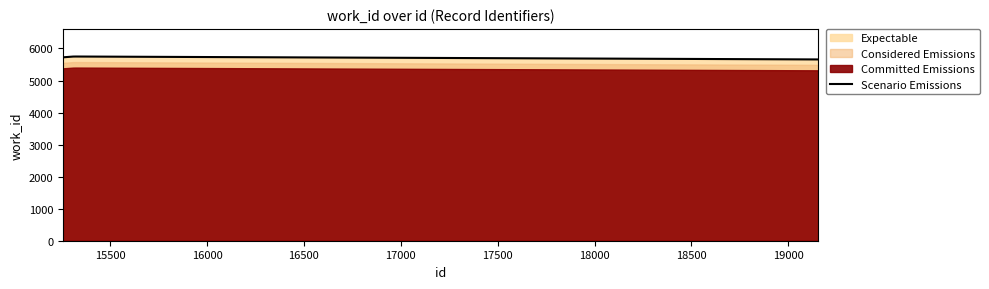

How many lines are shown in the chart?

1